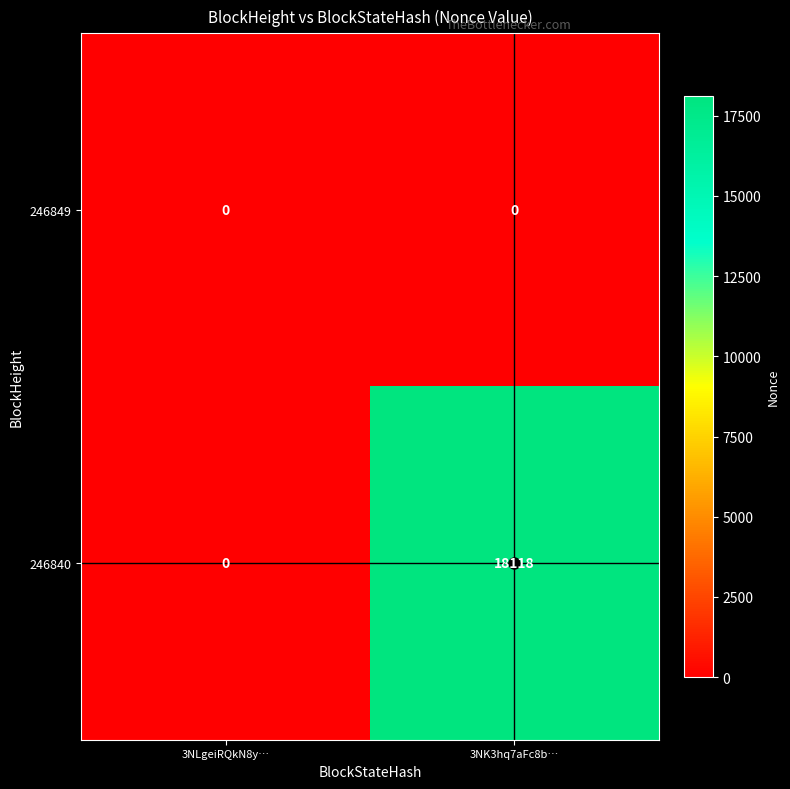

What is the difference between the 246840 values at 3NLgeiRQkN8y… and 3NK3hq7aFc8b…?

18118